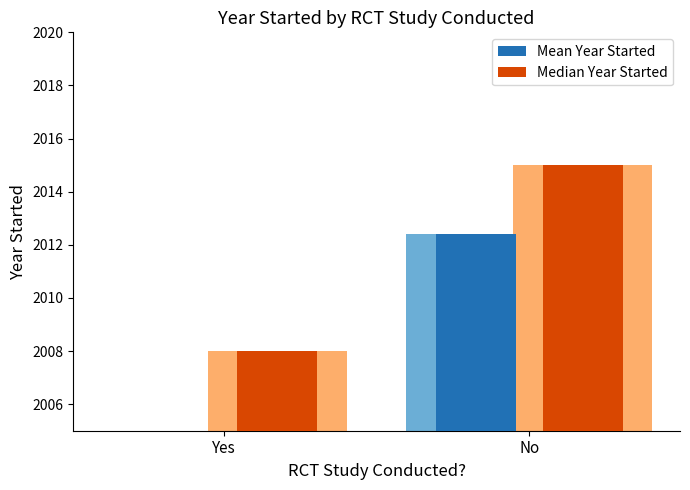

What is the value of the Median Year Started bar at the 1st from the left?

2008.0